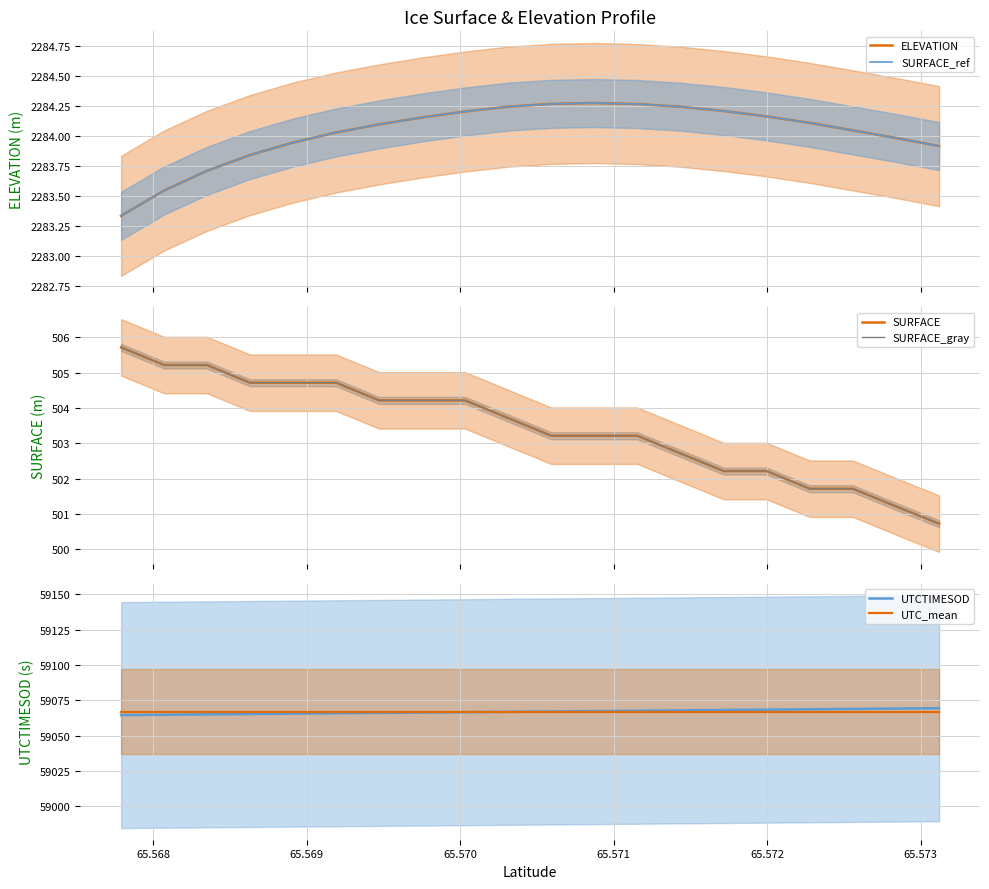

What is the value of the SURFACE point at the 16th from the left?

502.2